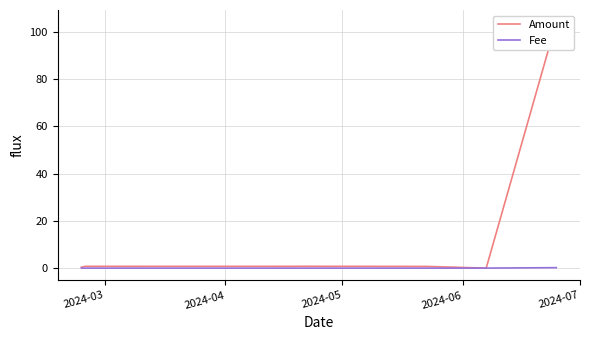

Reading right to left, list all the values displayed in this chart.

Amount: 104.1	0.0	0.7	0.8	0.8	0.8	0.8	0.4
Fee: 0.2	0.0	0.0	0.0	0.0	0.0	0.0	0.0